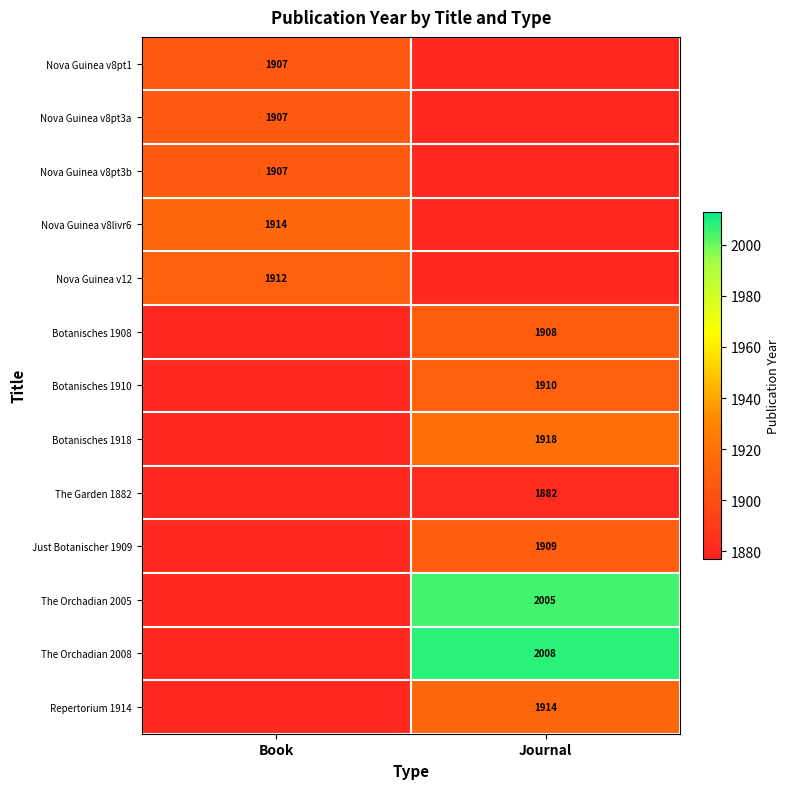

Is the value of Nova Guinea v8pt3b at Book greater than the value of Repertorium 1914 at Journal?

No